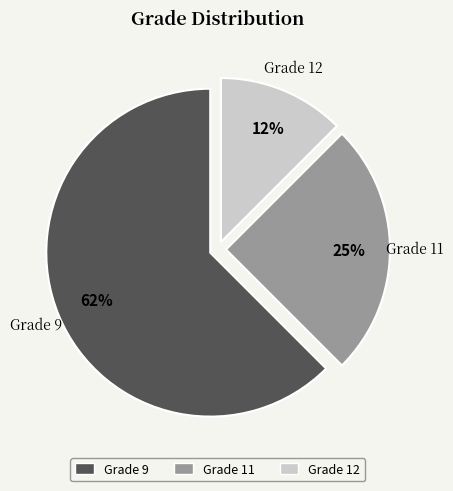

To the nearest percent, what percentage of the pie is Grade 11?

25%